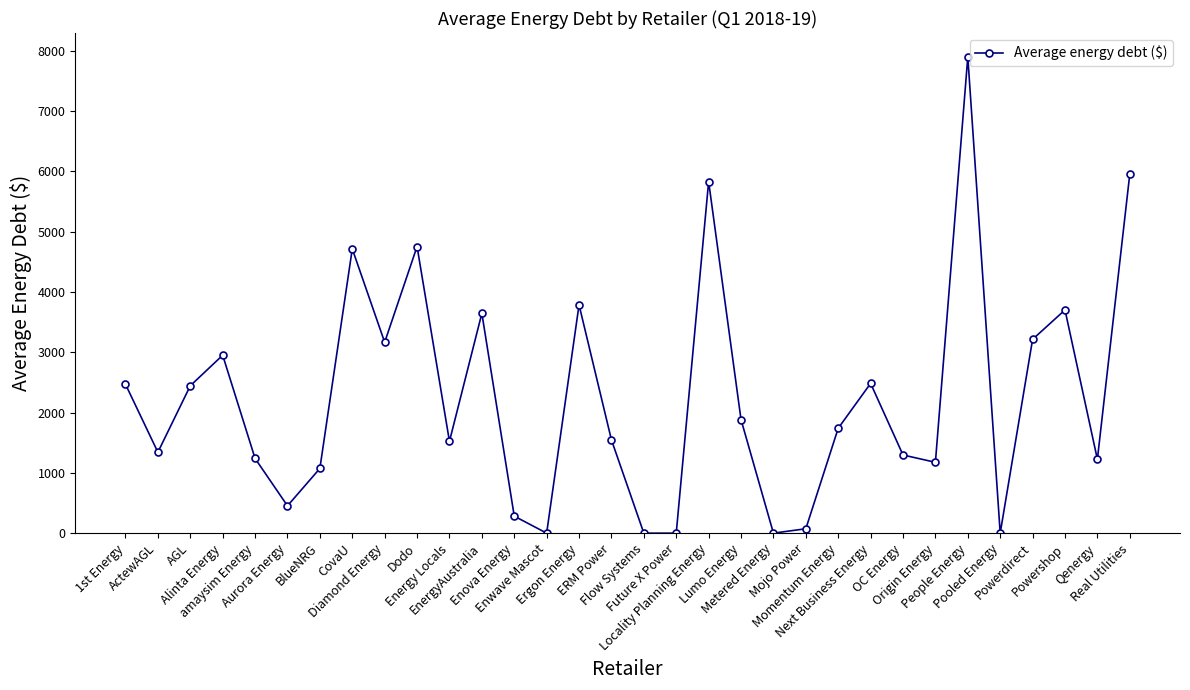

Is it true that the value at People Energy is 5358.4?

False